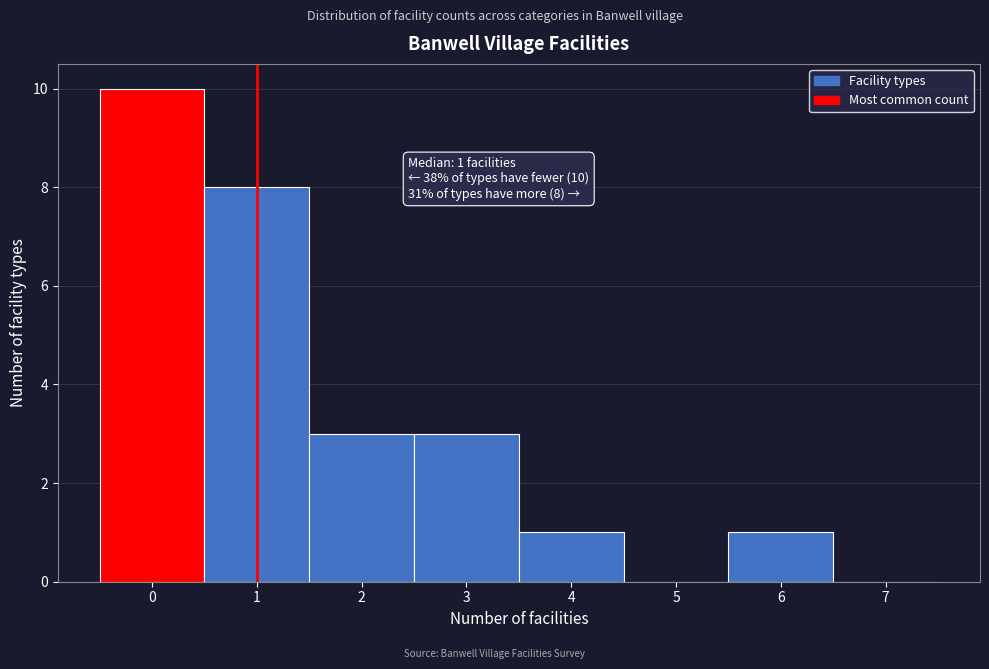

Over which range of the x-axis is the bar tallest?

-0.5 to 0.5